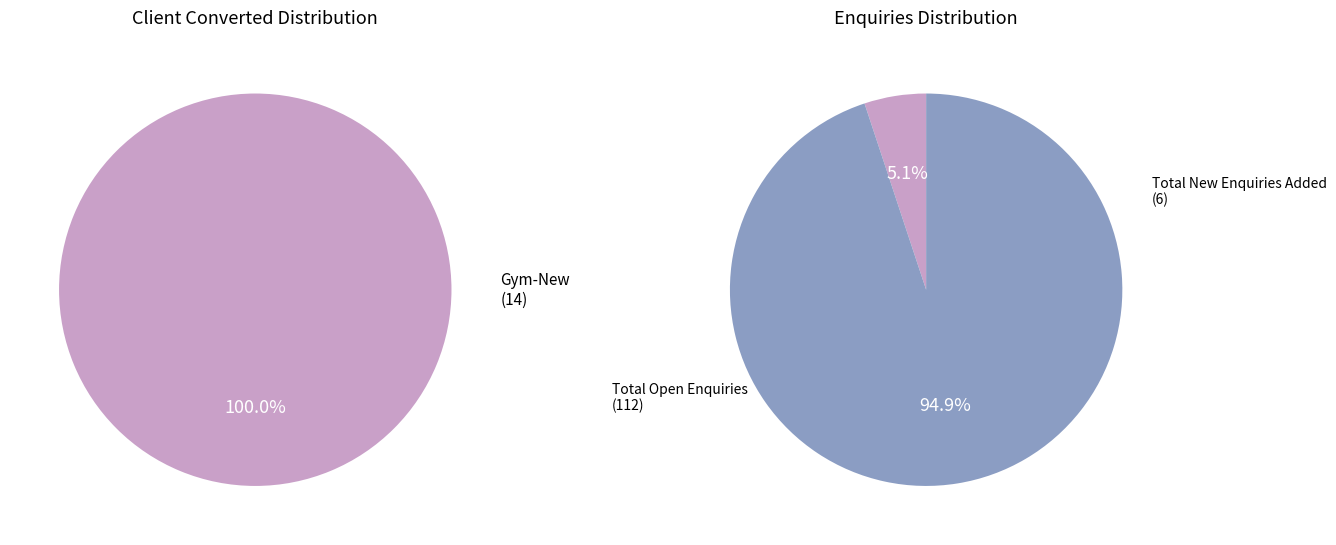

Does any single category account for the majority?

Yes